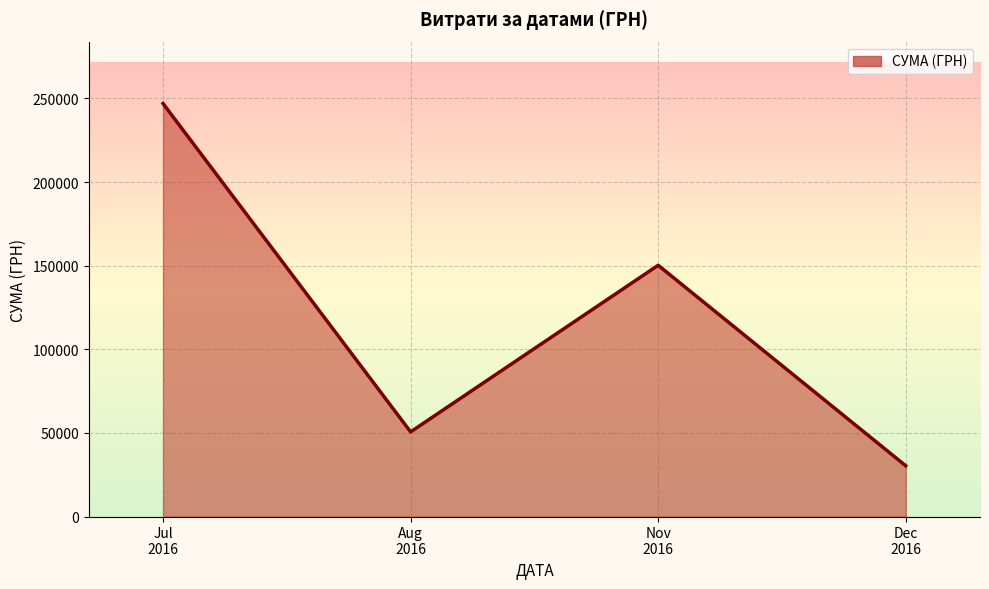

How many lines are shown in the chart?

1